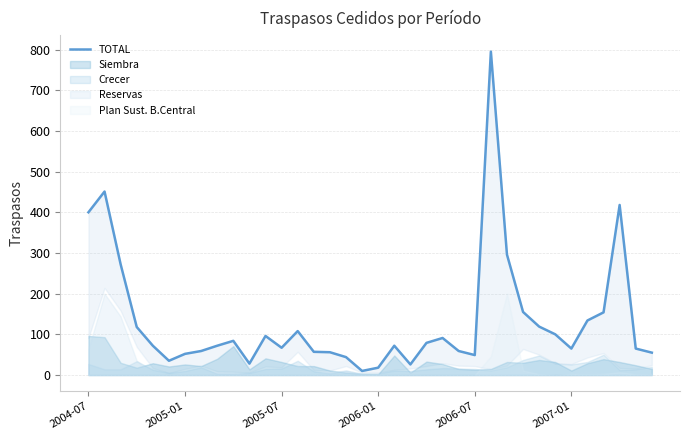

At which label is the value closest to 402?

2004-07